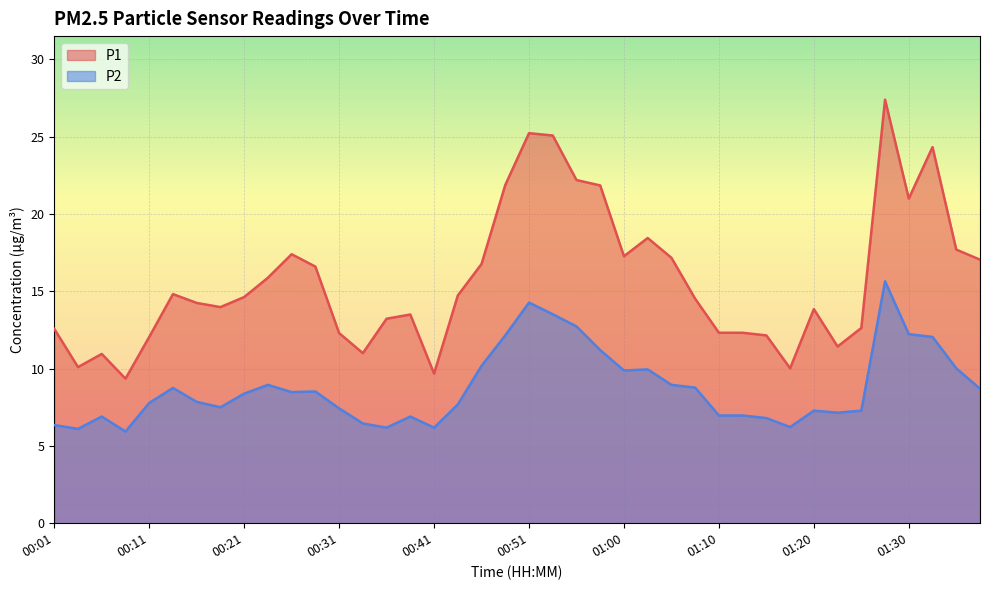

What are all the series names shown in the legend?

P1, P2